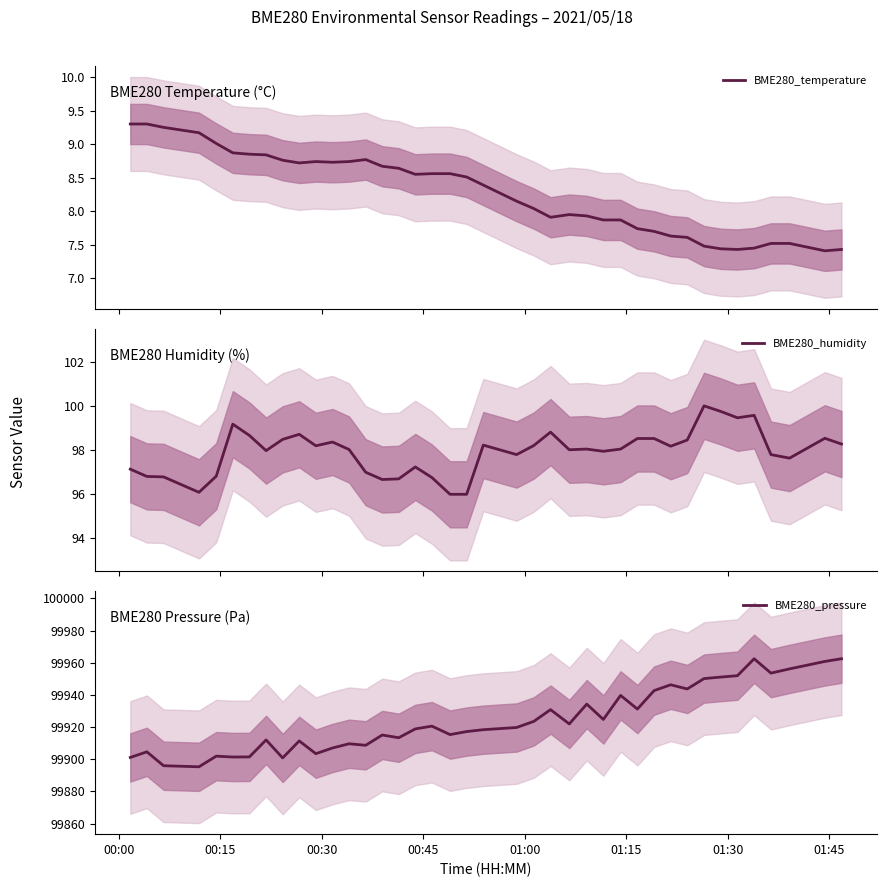

What is the maximum value for BME280_temperature?

9.3